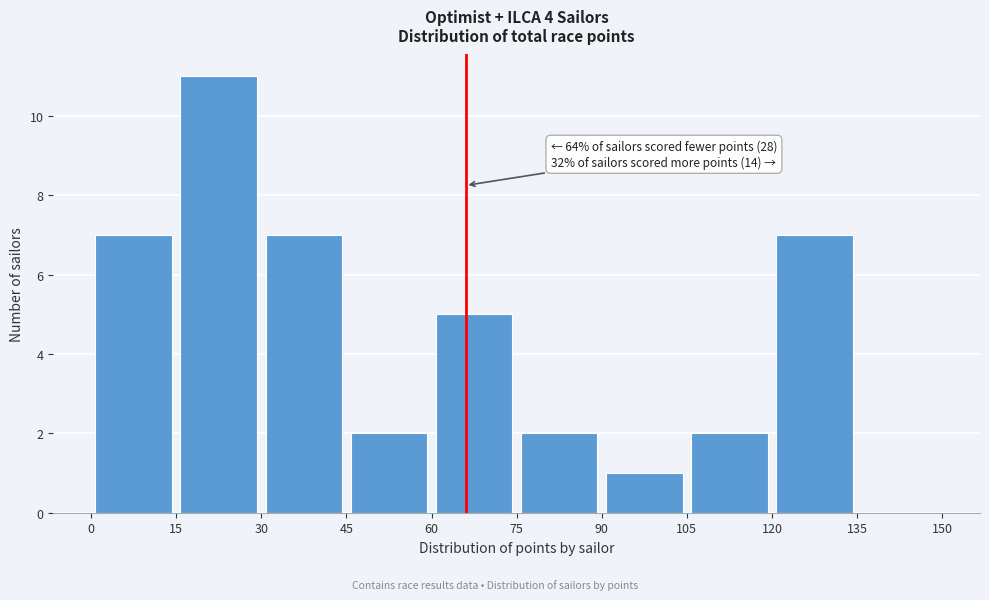

Over which range of the x-axis is the bar tallest?

15 to 30